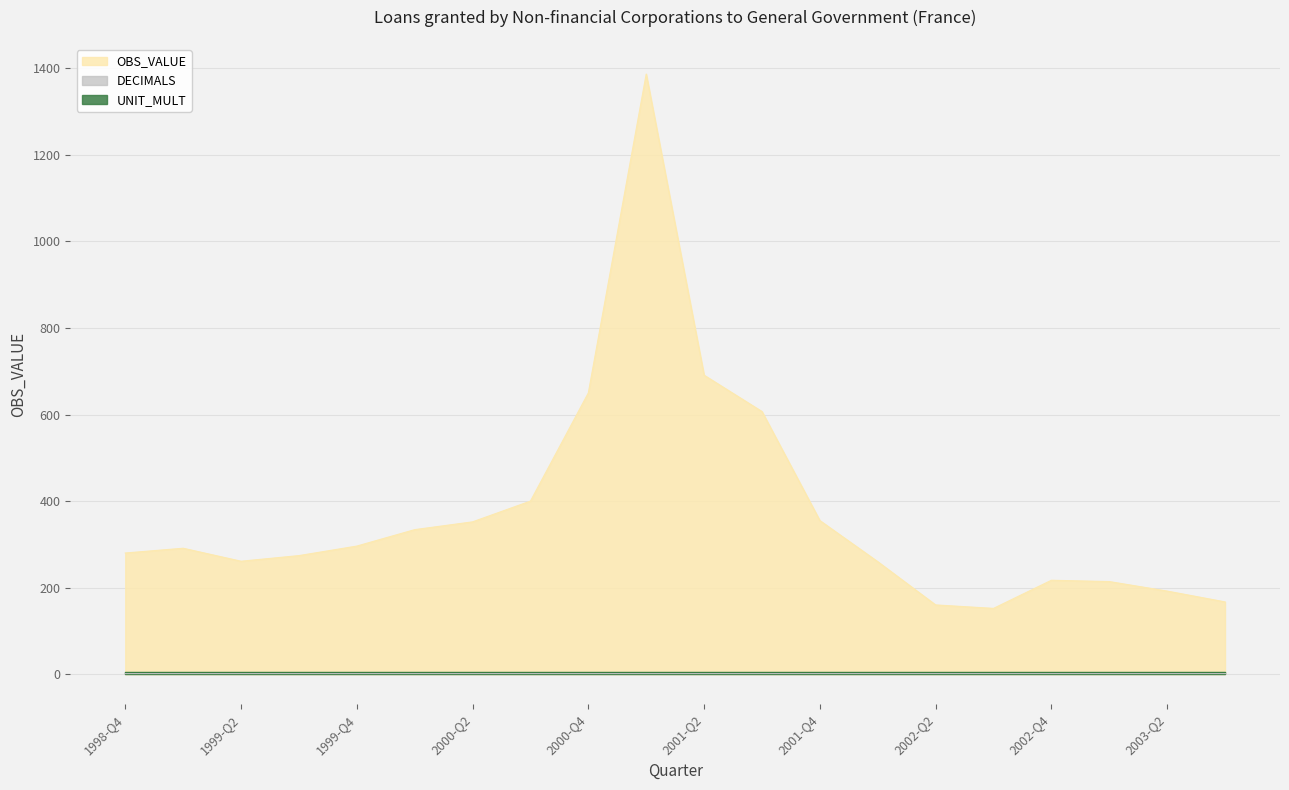

Reading right to left, extract all data points from this chart.

OBS_VALUE: 167	192	214	217	152	160	260	355	607	691	1387	650	400	352	334	296	274	261	291	280
DECIMALS: 2	2	2	2	2	2	2	2	2	2	2	2	2	2	2	2	2	2	2	2
UNIT_MULT: 6	6	6	6	6	6	6	6	6	6	6	6	6	6	6	6	6	6	6	6